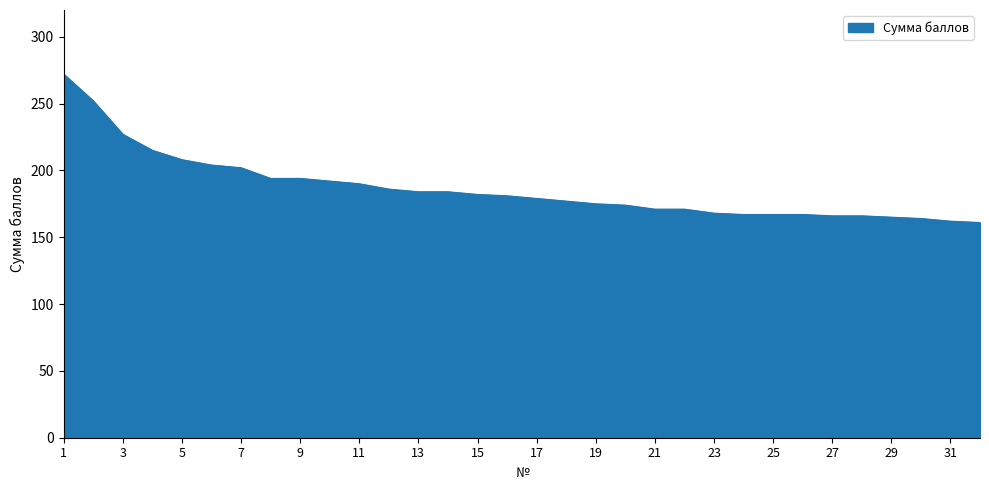

What is the difference between the maximum and minimum values?

111